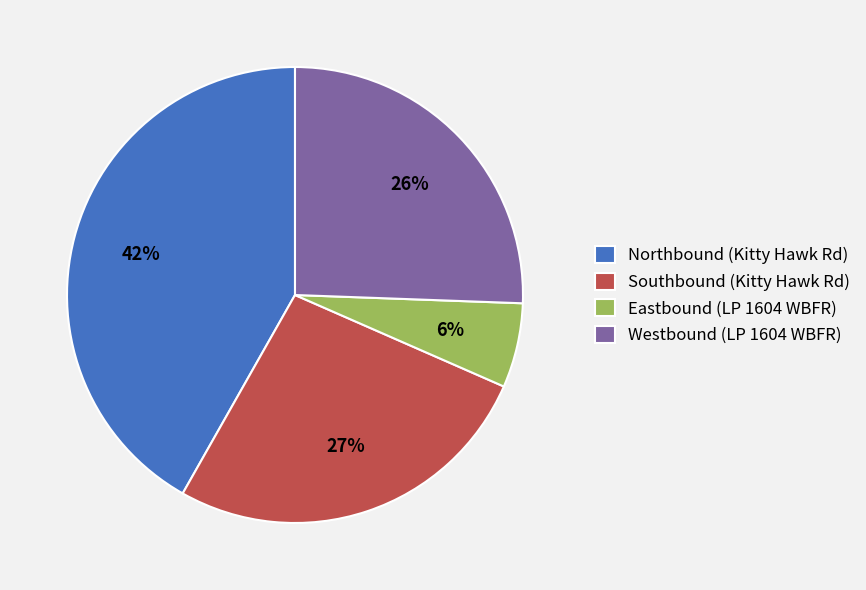

Which has a higher value, Southbound (Kitty Hawk Rd) or Northbound (Kitty Hawk Rd)?

Northbound (Kitty Hawk Rd)